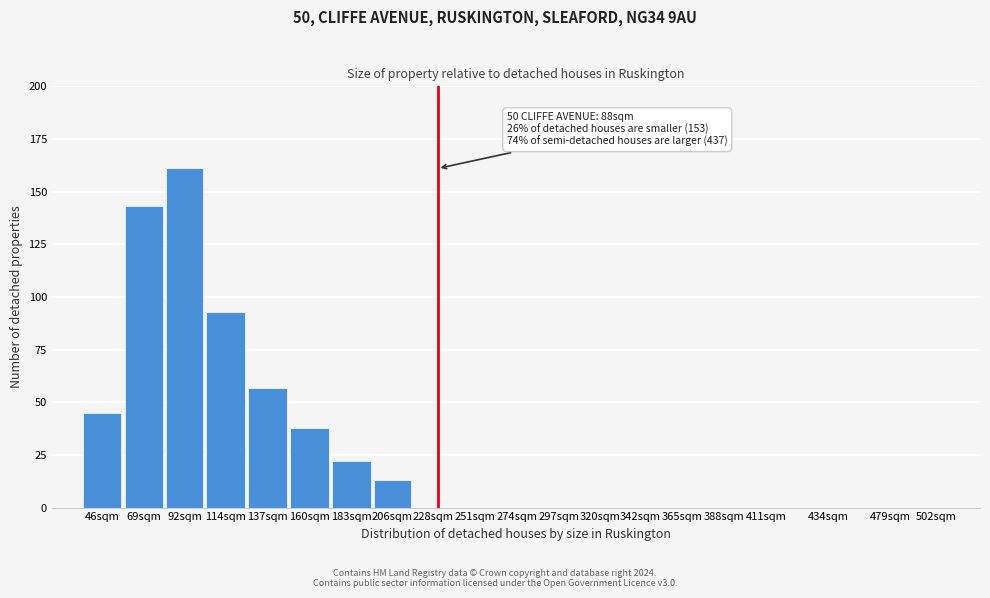

Reading left to right, extract all data points from this chart.

46sqm=45	69sqm=143	92sqm=161	114sqm=93	137sqm=57	160sqm=38	183sqm=22	206sqm=13	228sqm=0	251sqm=0	274sqm=0	297sqm=0	320sqm=0	342sqm=0	365sqm=0	388sqm=0	411sqm=0	434sqm=0	479sqm=0	502sqm=0